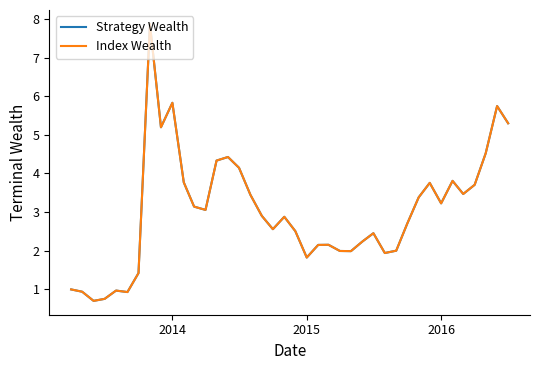

Is this an area chart (filled region under the line)?

No